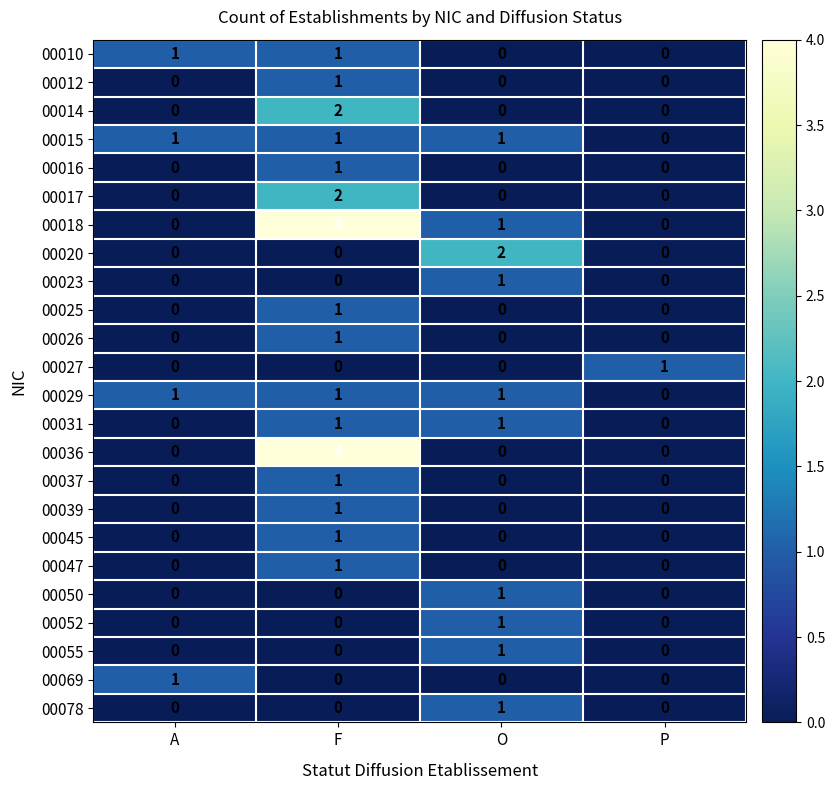

What is the total value across all series at O?

11